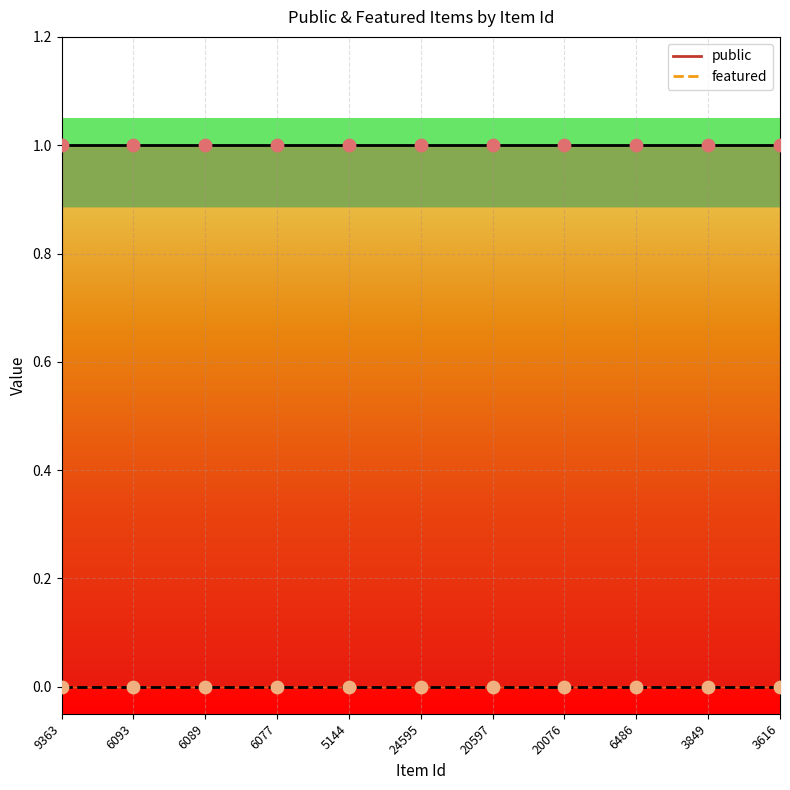

Which series has the largest Y range (max minus min)?

public